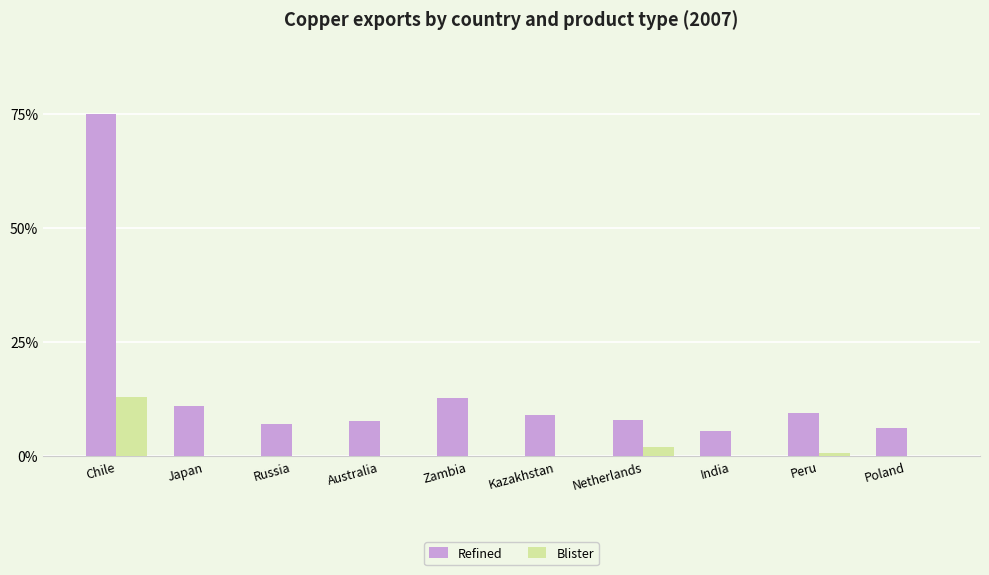

Reading left to right, extract all data points from this chart.

Refined: Chile=2909.7	Japan=428.1	Russia=274.6	Australia=295.0	Zambia=490.9	Kazakhstan=348.5	Netherlands=303.2	India=215.4	Peru=364.6	Poland=239.5
Blister: Chile=505.5	Japan=0.0	Russia=0.0	Australia=0.0	Zambia=0.0	Kazakhstan=0.0	Netherlands=78.4	India=0.0	Peru=25.1	Poland=0.0